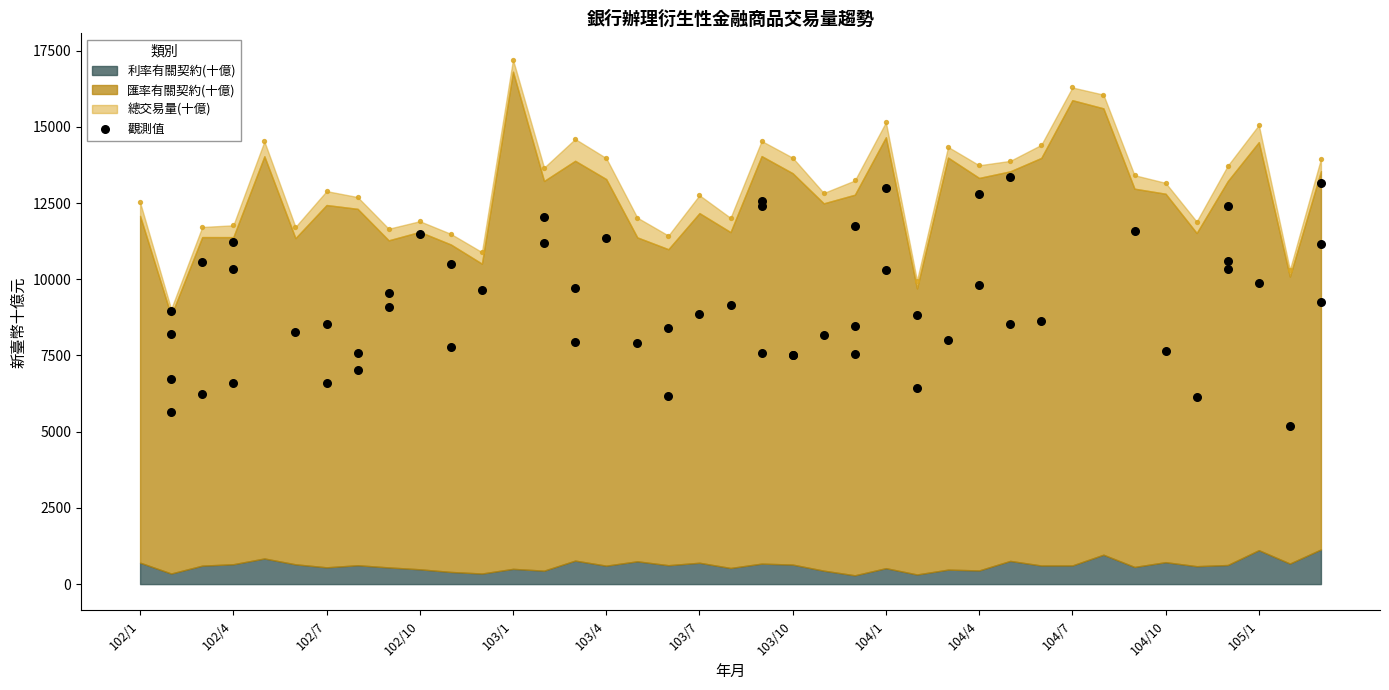

What is the total value across all series at 102/1?

24601.9